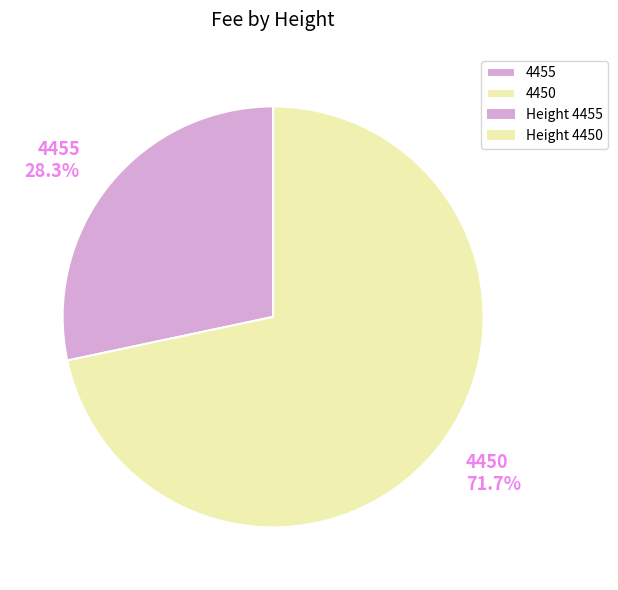

The 4455 slice represents 40% of the pie. True or false?

False